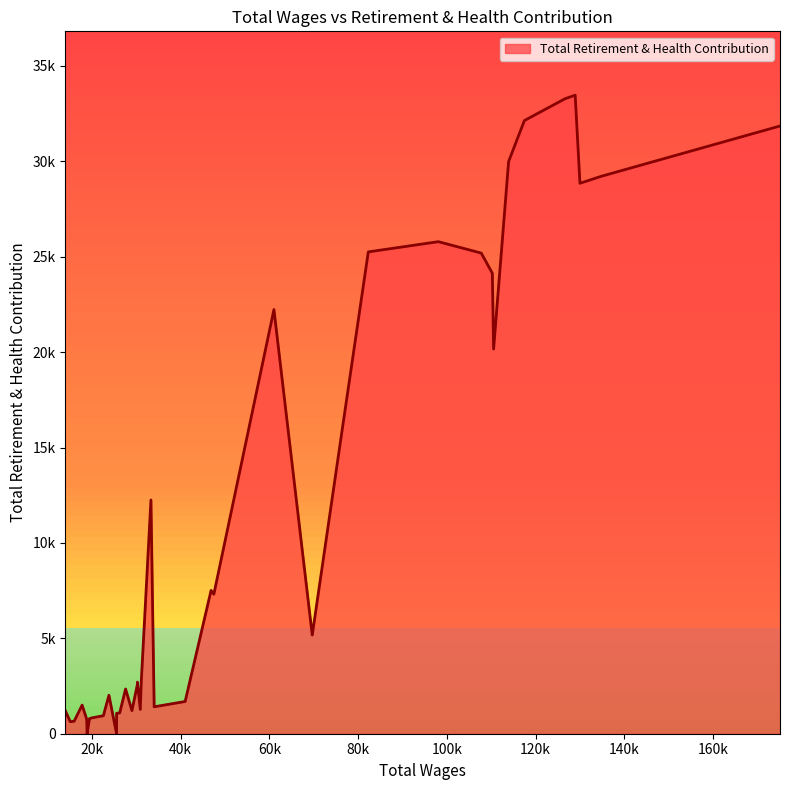

How many interior local valleys (lower than both neighbors) does the data have?

10